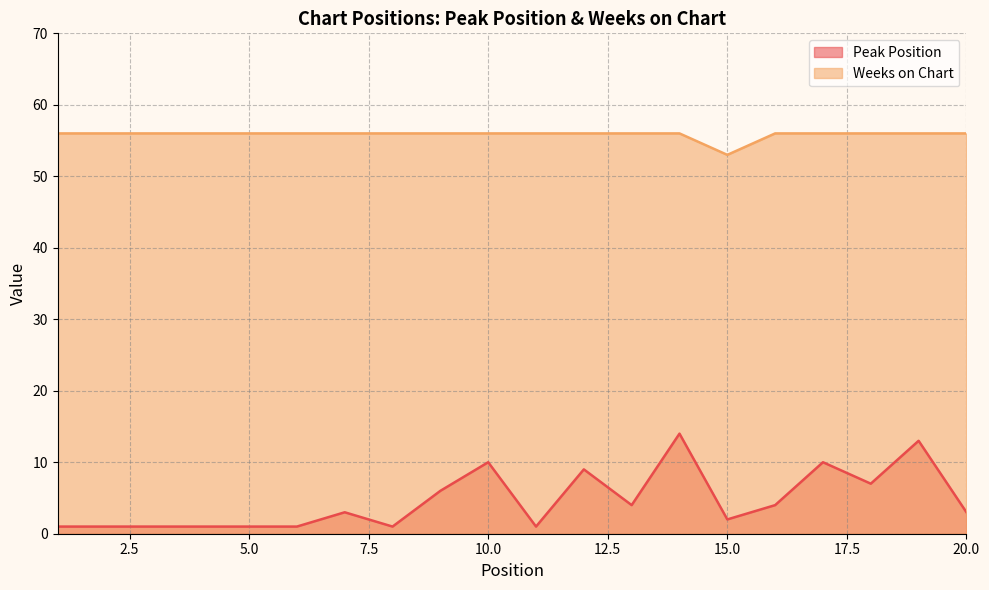

Does the chart have visible grid lines?

Yes